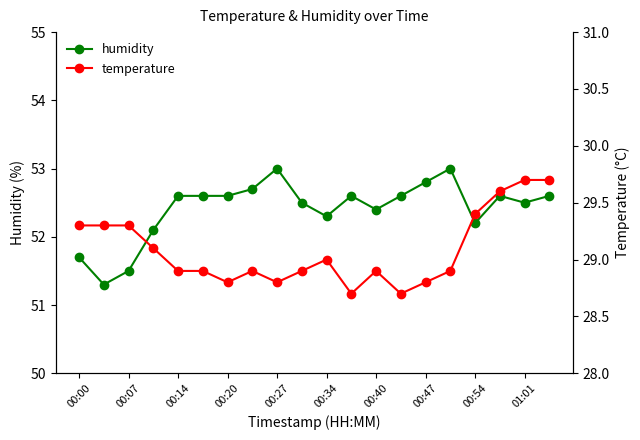

True or false: temperature and humidity cross at least once.

False